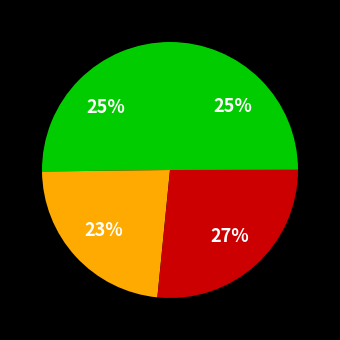

Count the number of slices in the pie.

4